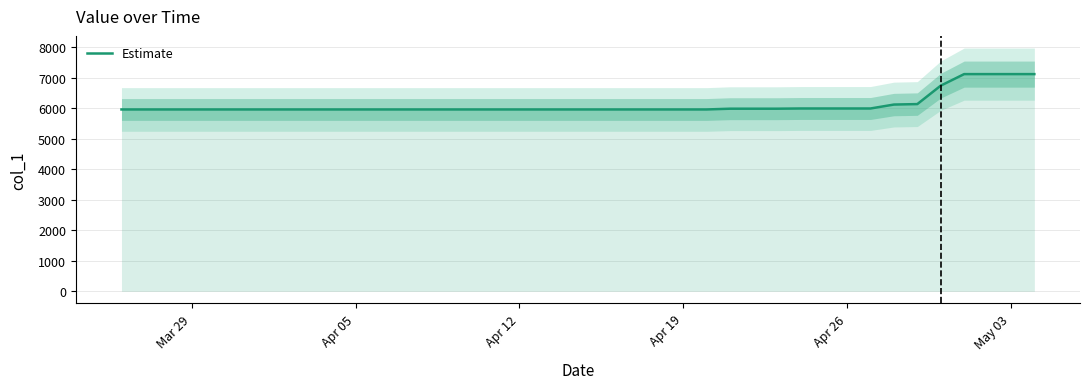

Is this an area chart (filled region under the line)?

No